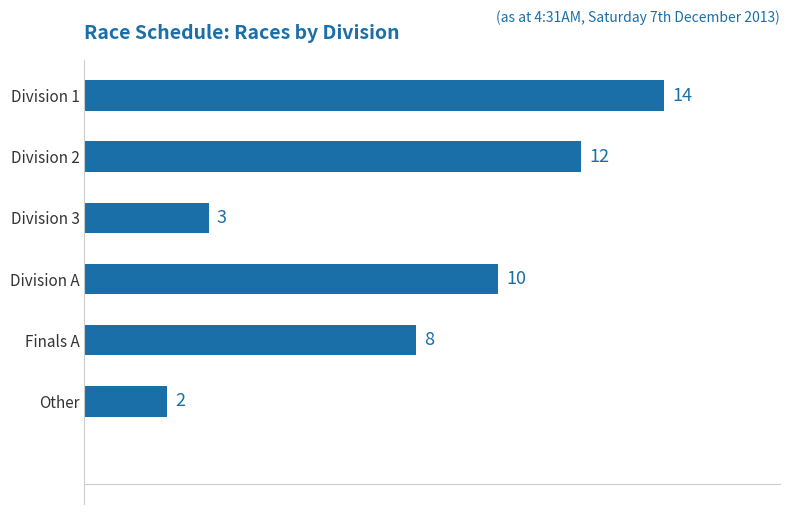

List the labels in order of value, smallest first.

Other, Division 3, Finals A, Division A, Division 2, Division 1